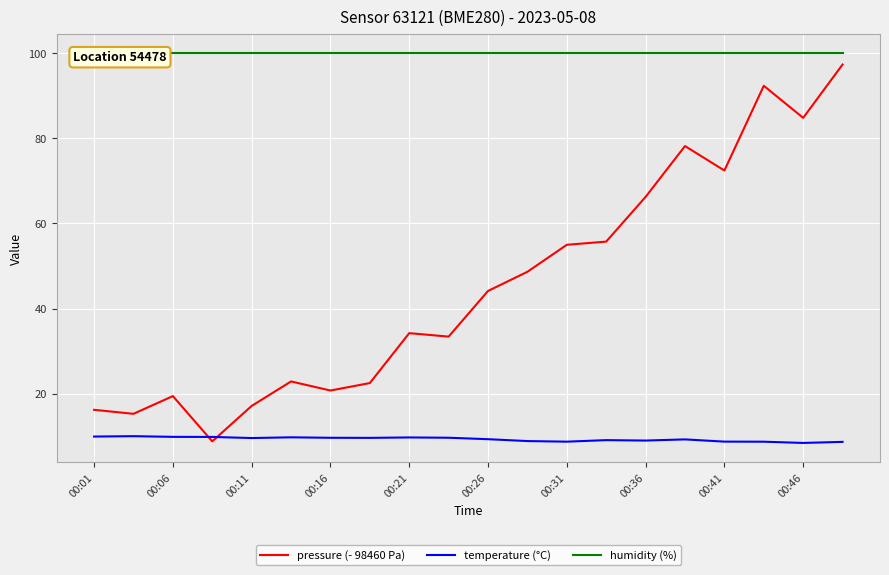

At which category is the sum across all series the highest?

19